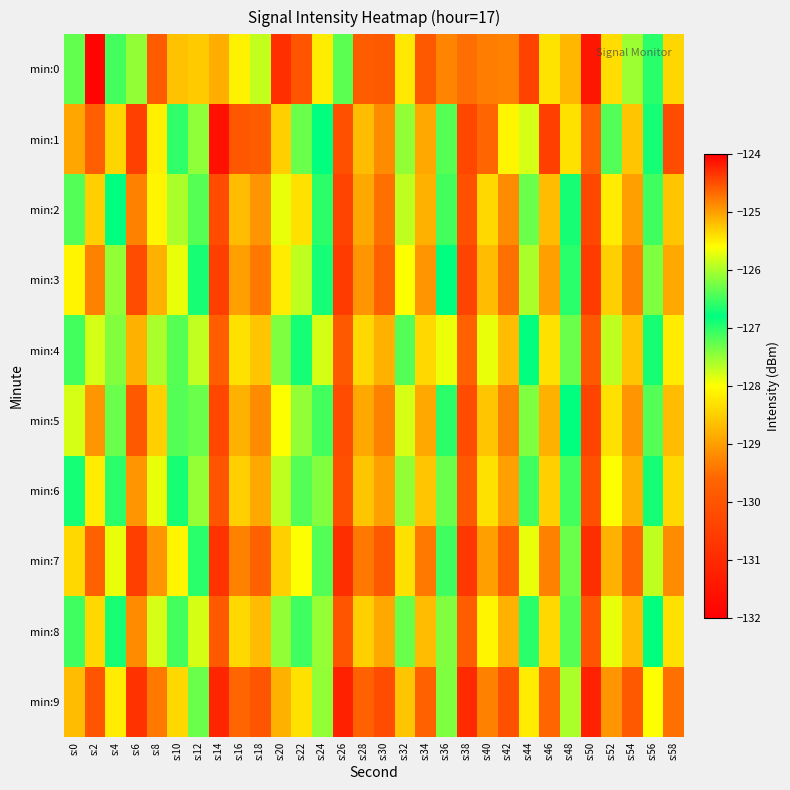

Reading left to right, list all the values displayed in this chart.

min:0: s:0=-126.3	s:2=-124.0	s:4=-127.1	s:6=-127.5	s:8=-129.8	s:10=-128.6	s:12=-128.5	s:14=-128.8	s:16=-125.5	s:18=-125.9	s:20=-124.3	s:22=-130.0	s:24=-125.5	s:26=-127.2	s:28=-124.6	s:30=-129.9	s:32=-128.2	s:34=-129.9	s:36=-129.3	s:38=-129.5	s:40=-129.3	s:42=-124.8	s:44=-130.4	s:46=-128.3	s:48=-128.7	s:50=-131.5	s:52=-128.3	s:54=-127.5	s:56=-127.0	s:58=-128.4
min:1: s:0=-125.1	s:2=-129.7	s:4=-128.4	s:6=-130.5	s:8=-128.2	s:10=-127.0	s:12=-126.1	s:14=-131.6	s:16=-129.9	s:18=-129.8	s:20=-128.5	s:22=-127.3	s:24=-126.8	s:26=-130.1	s:28=-128.7	s:30=-129.2	s:32=-127.5	s:34=-128.9	s:36=-126.4	s:38=-130.3	s:40=-129.6	s:42=-128.1	s:44=-127.8	s:46=-130.5	s:48=-128.3	s:50=-129.7	s:52=-127.2	s:54=-128.6	s:56=-126.9	s:58=-130.2
min:2: s:0=-127.2	s:2=-128.5	s:4=-126.8	s:6=-129.3	s:8=-128.1	s:10=-127.6	s:12=-126.4	s:14=-130.2	s:16=-128.7	s:18=-129.1	s:20=-127.9	s:22=-128.3	s:24=-126.6	s:26=-130.4	s:28=-128.9	s:30=-129.5	s:32=-127.7	s:34=-128.8	s:36=-126.5	s:38=-130.1	s:40=-128.4	s:42=-129.2	s:44=-127.3	s:46=-128.7	s:48=-126.7	s:50=-130.3	s:52=-128.2	s:54=-129.0	s:56=-127.1	s:58=-128.6
min:3: s:0=-128.1	s:2=-129.3	s:4=-127.5	s:6=-130.2	s:8=-128.8	s:10=-127.9	s:12=-126.7	s:14=-130.5	s:16=-129.0	s:18=-129.4	s:20=-128.2	s:22=-127.7	s:24=-126.9	s:26=-130.6	s:28=-129.1	s:30=-129.7	s:32=-128.0	s:34=-129.1	s:36=-126.8	s:38=-130.4	s:40=-128.7	s:42=-129.5	s:44=-127.6	s:46=-129.0	s:48=-127.0	s:50=-130.6	s:52=-128.5	s:54=-129.3	s:56=-127.4	s:58=-128.9
min:4: s:0=-126.5	s:2=-127.8	s:4=-126.2	s:6=-128.8	s:8=-127.6	s:10=-126.4	s:12=-125.9	s:14=-129.8	s:16=-128.3	s:18=-128.6	s:20=-127.4	s:22=-126.9	s:24=-125.8	s:26=-129.9	s:28=-128.4	s:30=-128.8	s:32=-127.2	s:34=-128.4	s:36=-125.7	s:38=-129.7	s:40=-127.9	s:42=-128.7	s:44=-126.8	s:46=-128.3	s:48=-126.3	s:50=-129.9	s:52=-127.7	s:54=-128.6	s:56=-126.7	s:58=-128.2
min:5: s:0=-127.8	s:2=-129.1	s:4=-127.3	s:6=-129.9	s:8=-128.5	s:10=-127.2	s:12=-126.3	s:14=-130.3	s:16=-128.8	s:18=-129.2	s:20=-128.0	s:22=-127.5	s:24=-126.5	s:26=-130.2	s:28=-128.9	s:30=-129.3	s:32=-127.8	s:34=-128.9	s:36=-126.6	s:38=-130.2	s:40=-128.6	s:42=-129.3	s:44=-127.4	s:46=-128.8	s:48=-126.8	s:50=-130.4	s:52=-128.3	s:54=-129.1	s:56=-127.2	s:58=-128.7
min:6: s:0=-126.9	s:2=-128.2	s:4=-126.6	s:6=-129.1	s:8=-127.9	s:10=-126.7	s:12=-126.1	s:14=-130.0	s:16=-128.5	s:18=-128.9	s:20=-127.7	s:22=-127.2	s:24=-126.2	s:26=-130.1	s:28=-128.6	s:30=-129.0	s:32=-127.5	s:34=-128.6	s:36=-126.3	s:38=-129.9	s:40=-128.3	s:42=-129.0	s:44=-127.1	s:46=-128.5	s:48=-126.5	s:50=-130.1	s:52=-128.0	s:54=-128.8	s:56=-126.9	s:58=-128.4
min:7: s:0=-128.4	s:2=-129.7	s:4=-127.9	s:6=-130.5	s:8=-129.1	s:10=-128.1	s:12=-127.0	s:14=-130.8	s:16=-129.3	s:18=-129.7	s:20=-128.5	s:22=-128.0	s:24=-127.2	s:26=-130.9	s:28=-129.4	s:30=-129.9	s:32=-128.3	s:34=-129.4	s:36=-127.1	s:38=-130.7	s:40=-129.0	s:42=-129.8	s:44=-127.9	s:46=-129.3	s:48=-127.3	s:50=-130.9	s:52=-128.8	s:54=-129.6	s:56=-127.7	s:58=-129.2
min:8: s:0=-127.1	s:2=-128.4	s:4=-126.7	s:6=-129.2	s:8=-127.8	s:10=-126.5	s:12=-125.8	s:14=-129.9	s:16=-128.4	s:18=-128.7	s:20=-127.5	s:22=-127.1	s:24=-126.1	s:26=-130.0	s:28=-128.5	s:30=-128.9	s:32=-127.3	s:34=-128.7	s:36=-126.2	s:38=-129.8	s:40=-128.1	s:42=-128.8	s:44=-127.0	s:46=-128.4	s:48=-126.4	s:50=-130.0	s:52=-127.9	s:54=-128.7	s:56=-126.8	s:58=-128.3
min:9: s:0=-128.7	s:2=-130.0	s:4=-128.2	s:6=-130.8	s:8=-129.4	s:10=-128.4	s:12=-127.3	s:14=-131.1	s:16=-129.6	s:18=-130.0	s:20=-128.8	s:22=-128.3	s:24=-127.5	s:26=-131.2	s:28=-129.7	s:30=-130.2	s:32=-128.6	s:34=-129.7	s:36=-127.4	s:38=-131.0	s:40=-129.3	s:42=-130.1	s:44=-128.2	s:46=-129.6	s:48=-127.6	s:50=-131.2	s:52=-129.1	s:54=-129.9	s:56=-128.0	s:58=-129.5